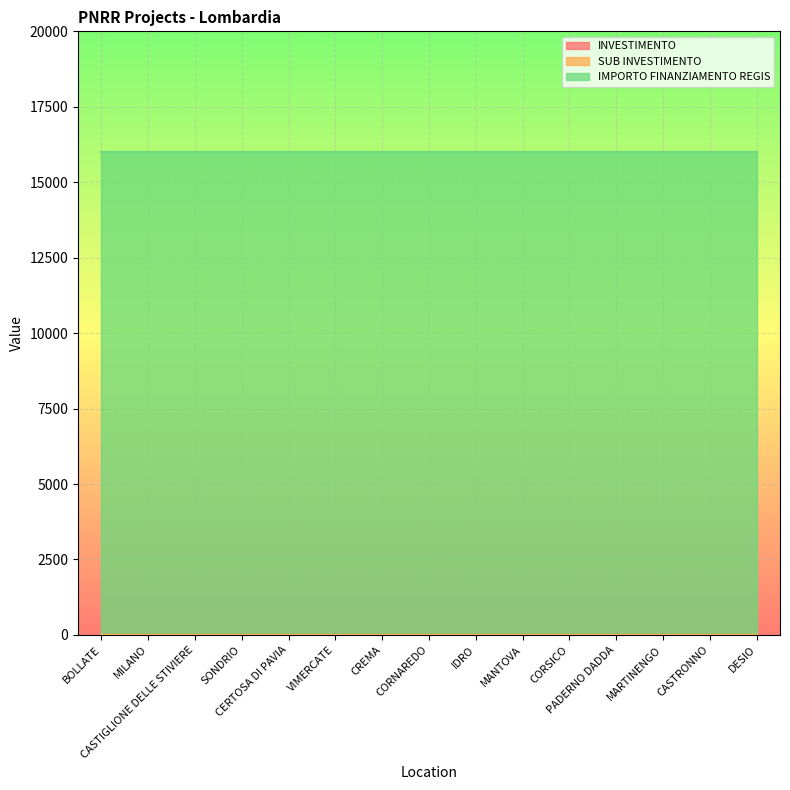

True or false: SUB INVESTIMENTO and INVESTIMENTO intersect in this chart.

False